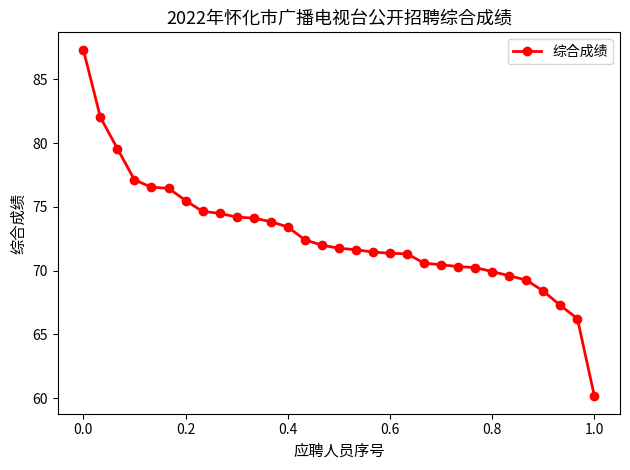

What is the value of the 24th point from the left?

70.2